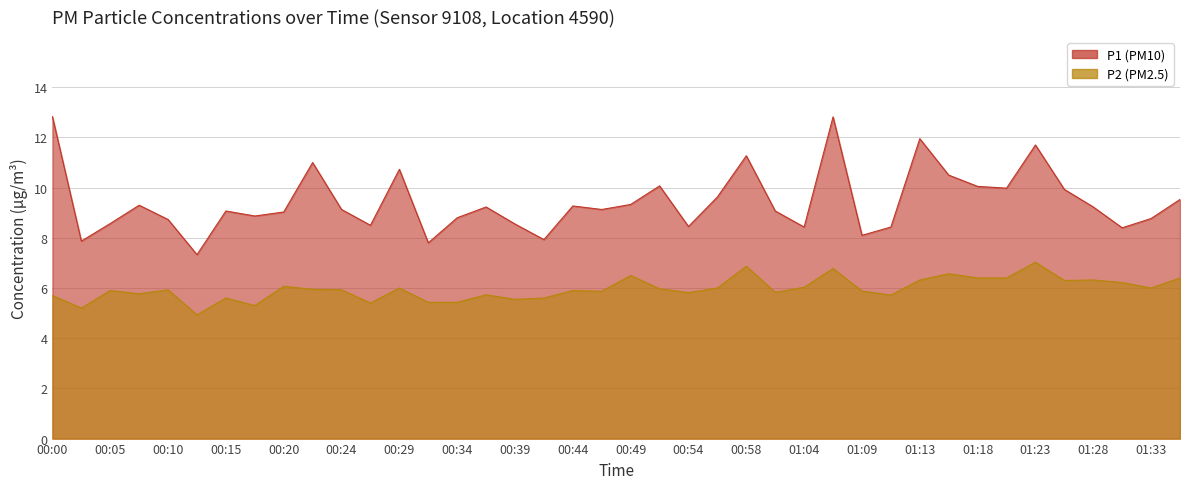

Where does the P1 series first go above 9?

00:00